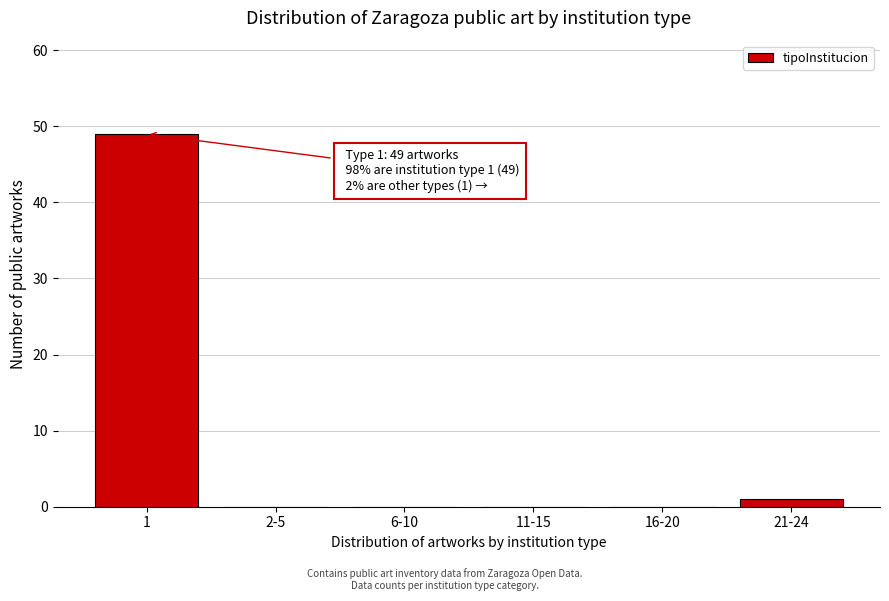

Reading right to left, extract all data points from this chart.

21-24=1	16-20=0	11-15=0	6-10=0	2-5=0	1=49